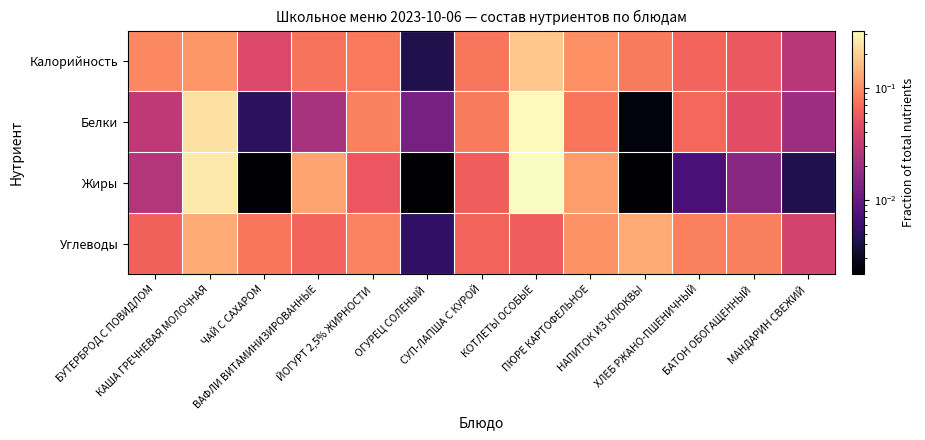

Reading left to right, what are all the values shown in this chart?

Калорийность: БУТЕРБРОД С ПОВИДЛОМ=0.1	КАША ГРЕЧНЕВАЯ МОЛОЧНАЯ=0.1	ЧАЙ С САХАРОМ=0.0	ВАФЛИ ВИТАМИНИЗИРОВАННЫЕ=0.1	ЙОГУРТ 2,5% ЖИРНОСТИ=0.1	ОГУРЕЦ СОЛЕНЫЙ=0.0	СУП-ЛАПША С КУРОЙ=0.1	КОТЛЕТЫ ОСОБЫЕ=0.2	ПЮРЕ КАРТОФЕЛЬНОЕ=0.1	НАПИТОК ИЗ КЛЮКВЫ=0.1	ХЛЕБ РЖАНО-ПШЕНИЧНЫЙ=0.1	БАТОН ОБОГАЩЕННЫЙ=0.1	МАНДАРИН СВЕЖИЙ=0.0
Белки: БУТЕРБРОД С ПОВИДЛОМ=0.0	КАША ГРЕЧНЕВАЯ МОЛОЧНАЯ=0.2	ЧАЙ С САХАРОМ=0.0	ВАФЛИ ВИТАМИНИЗИРОВАННЫЕ=0.0	ЙОГУРТ 2,5% ЖИРНОСТИ=0.1	ОГУРЕЦ СОЛЕНЫЙ=0.0	СУП-ЛАПША С КУРОЙ=0.1	КОТЛЕТЫ ОСОБЫЕ=0.3	ПЮРЕ КАРТОФЕЛЬНОЕ=0.1	НАПИТОК ИЗ КЛЮКВЫ=0.0	ХЛЕБ РЖАНО-ПШЕНИЧНЫЙ=0.1	БАТОН ОБОГАЩЕННЫЙ=0.0	МАНДАРИН СВЕЖИЙ=0.0
Жиры: БУТЕРБРОД С ПОВИДЛОМ=0.0	КАША ГРЕЧНЕВАЯ МОЛОЧНАЯ=0.3	ЧАЙ С САХАРОМ=0.0	ВАФЛИ ВИТАМИНИЗИРОВАННЫЕ=0.1	ЙОГУРТ 2,5% ЖИРНОСТИ=0.1	ОГУРЕЦ СОЛЕНЫЙ=0.0	СУП-ЛАПША С КУРОЙ=0.1	КОТЛЕТЫ ОСОБЫЕ=0.3	ПЮРЕ КАРТОФЕЛЬНОЕ=0.1	НАПИТОК ИЗ КЛЮКВЫ=0.0	ХЛЕБ РЖАНО-ПШЕНИЧНЫЙ=0.0	БАТОН ОБОГАЩЕННЫЙ=0.0	МАНДАРИН СВЕЖИЙ=0.0
Углеводы: БУТЕРБРОД С ПОВИДЛОМ=0.1	КАША ГРЕЧНЕВАЯ МОЛОЧНАЯ=0.1	ЧАЙ С САХАРОМ=0.1	ВАФЛИ ВИТАМИНИЗИРОВАННЫЕ=0.1	ЙОГУРТ 2,5% ЖИРНОСТИ=0.1	ОГУРЕЦ СОЛЕНЫЙ=0.0	СУП-ЛАПША С КУРОЙ=0.1	КОТЛЕТЫ ОСОБЫЕ=0.1	ПЮРЕ КАРТОФЕЛЬНОЕ=0.1	НАПИТОК ИЗ КЛЮКВЫ=0.1	ХЛЕБ РЖАНО-ПШЕНИЧНЫЙ=0.1	БАТОН ОБОГАЩЕННЫЙ=0.1	МАНДАРИН СВЕЖИЙ=0.0